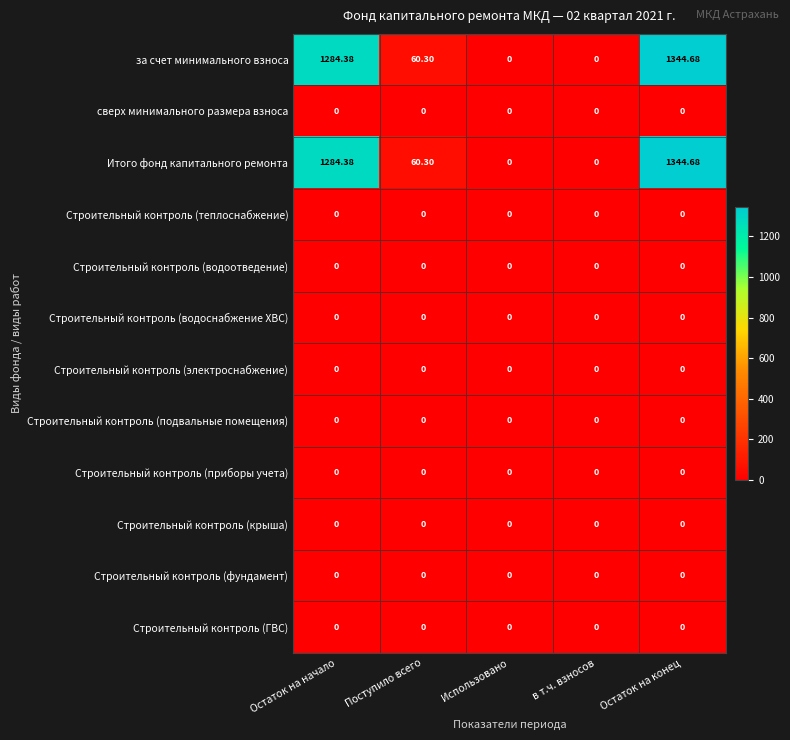

Which category has the highest value across all series?

Остаток на конец